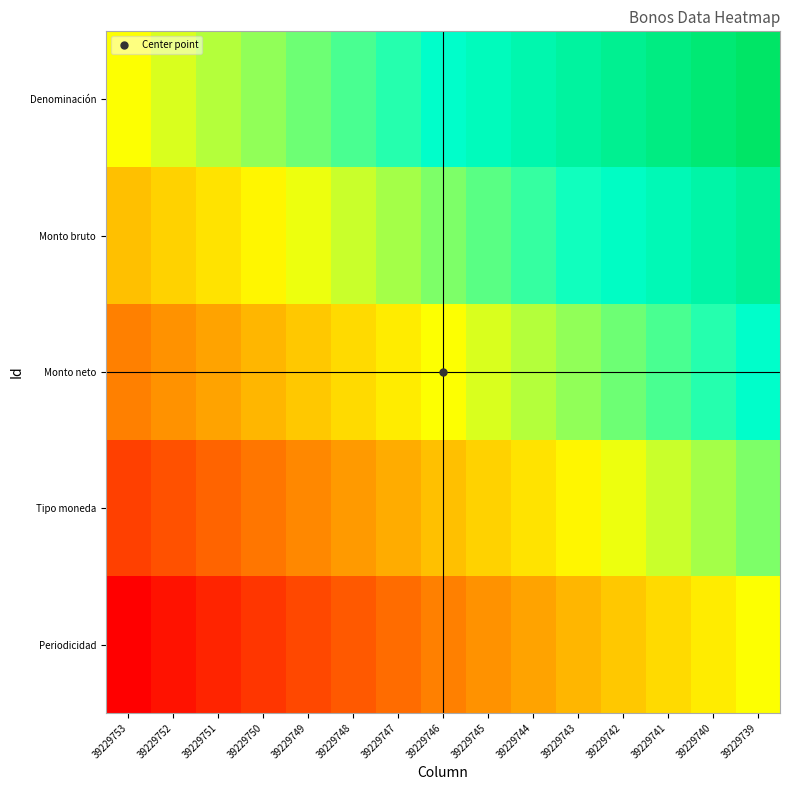

At how many categories does at least one series exceed 0?

14